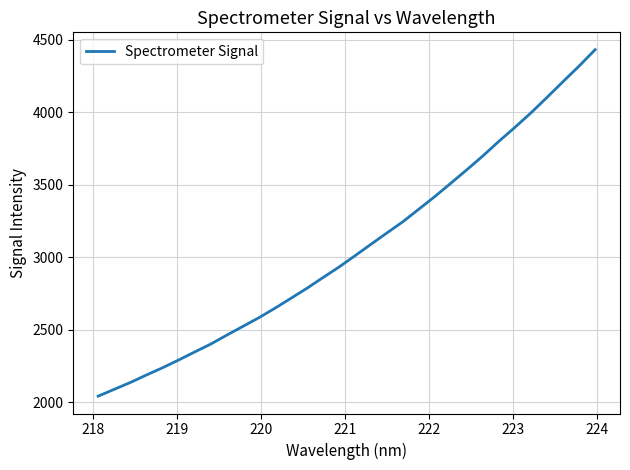

What is the smallest value displayed?

2043.4